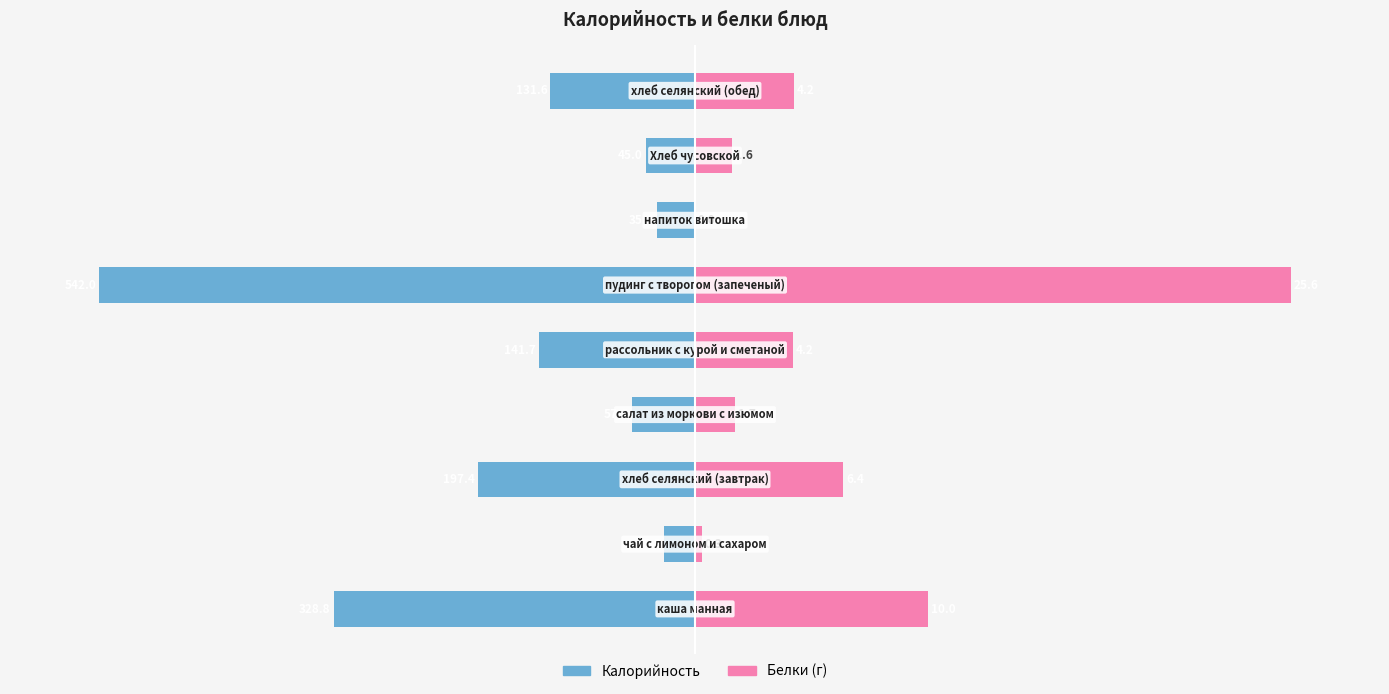

How many data points does each series have?

9